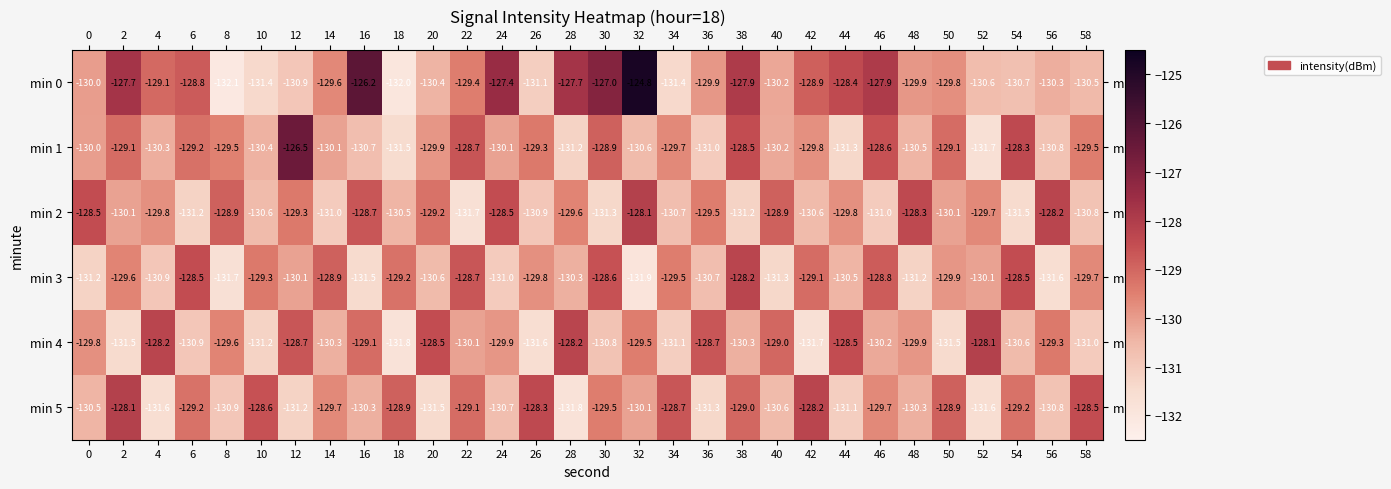

True or false: min 1 has a value of -88.0 at 56.

False